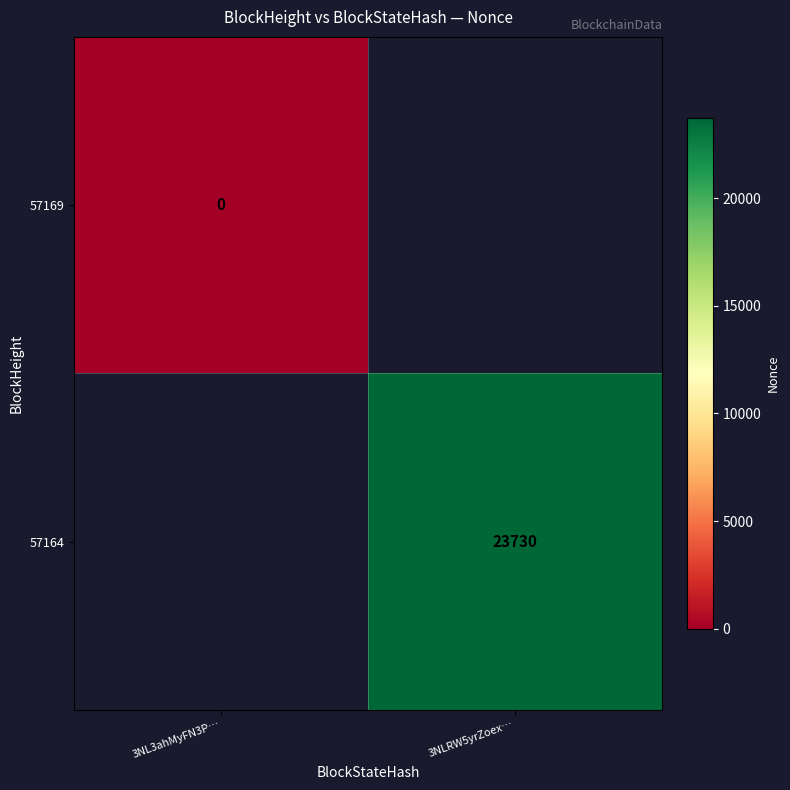

The value of 57164 at 3NLRW5yrZoex… is 23730. True or false?

True